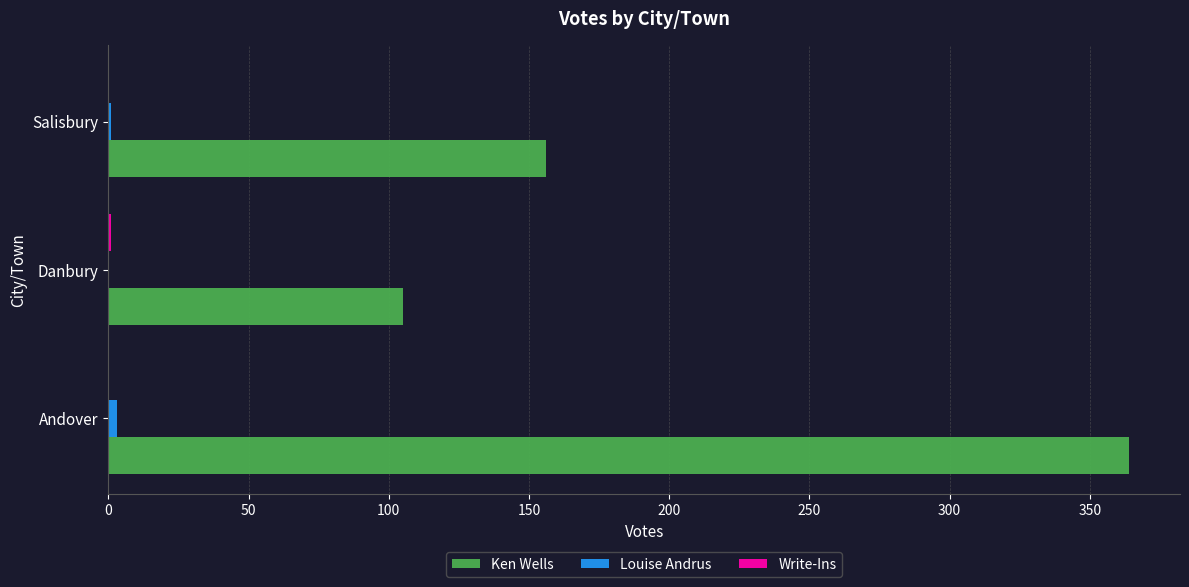

At which category is the sum across all series the highest?

Andover